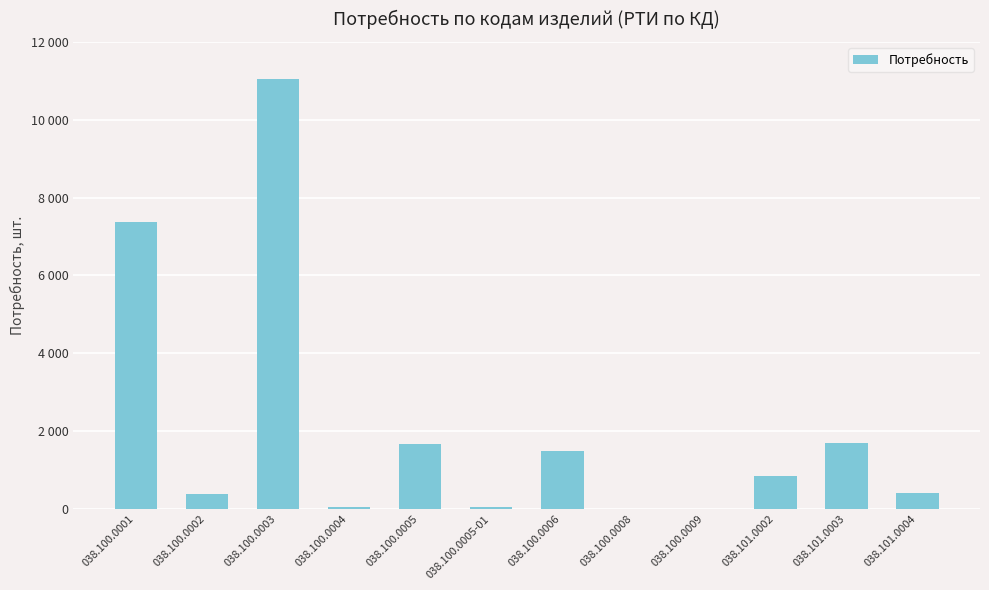

Reading left to right, extract all data points from this chart.

7361	388	11036	40	1657	40	1482	9	3	842	1683	400